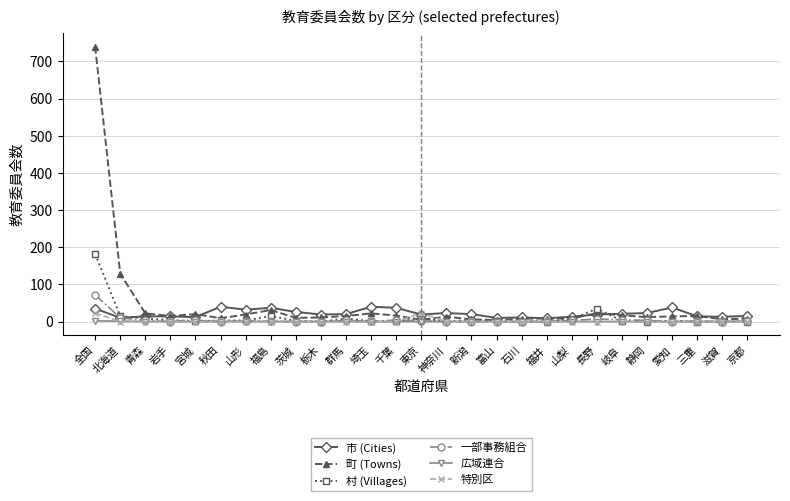

Rank the series by their maximum value, from highest to lowest.

町 (Towns), 村 (Villages), 一部事務組合, 市 (Cities), 特別区, 広域連合